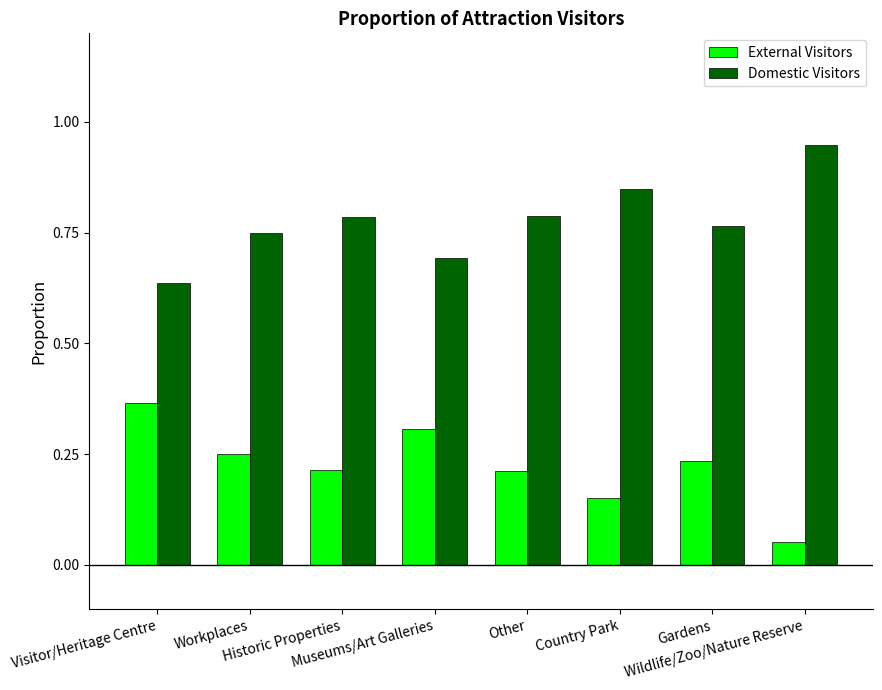

Rank the series by their average value, from highest to lowest.

Domestic Visitors, External Visitors